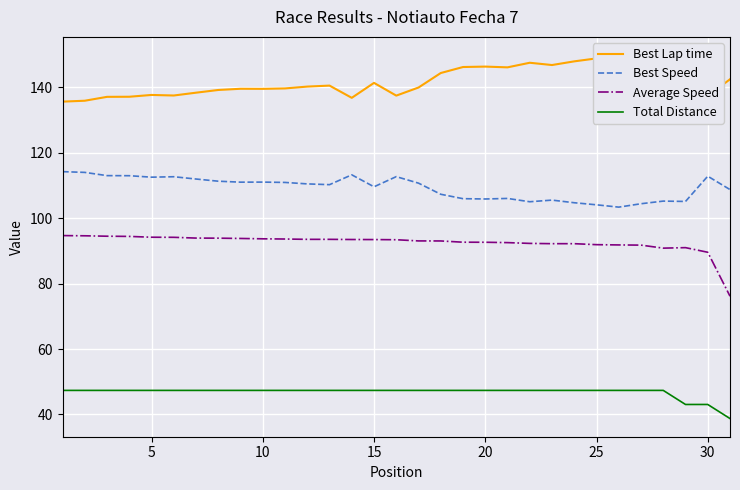

True or false: Best Speed has a value of 111.0 at 10.

True